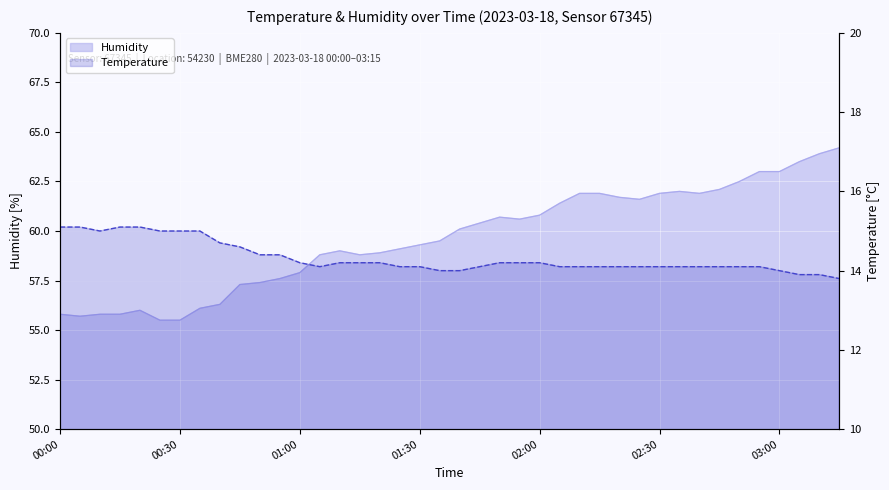

Rank the series by their average value, from highest to lowest.

humidity, temperature